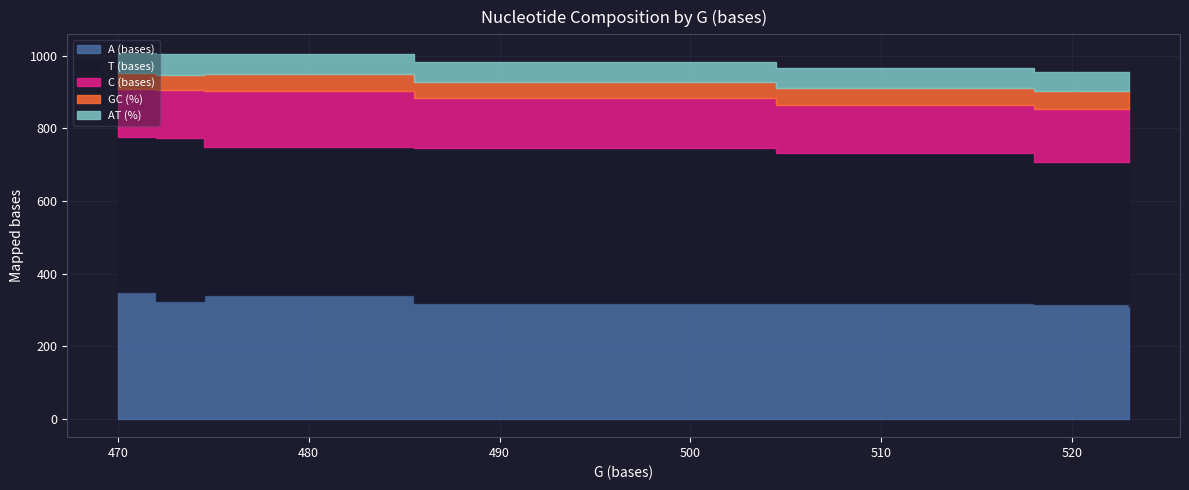

How many lines are shown in the chart?

5